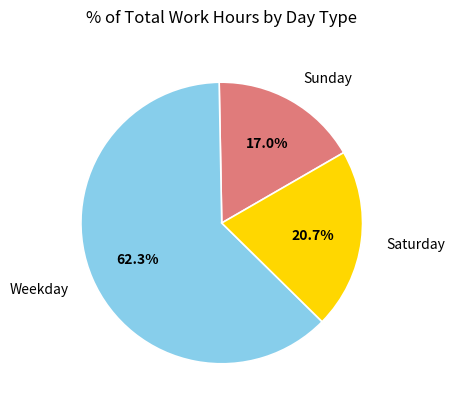

How much of the chart is everything except Saturday?

79.3%